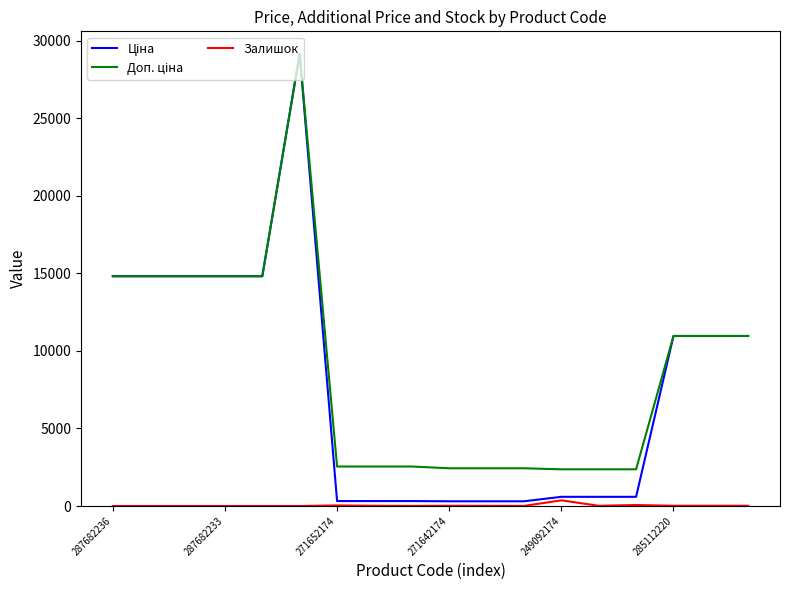

How many lines are shown in the chart?

3